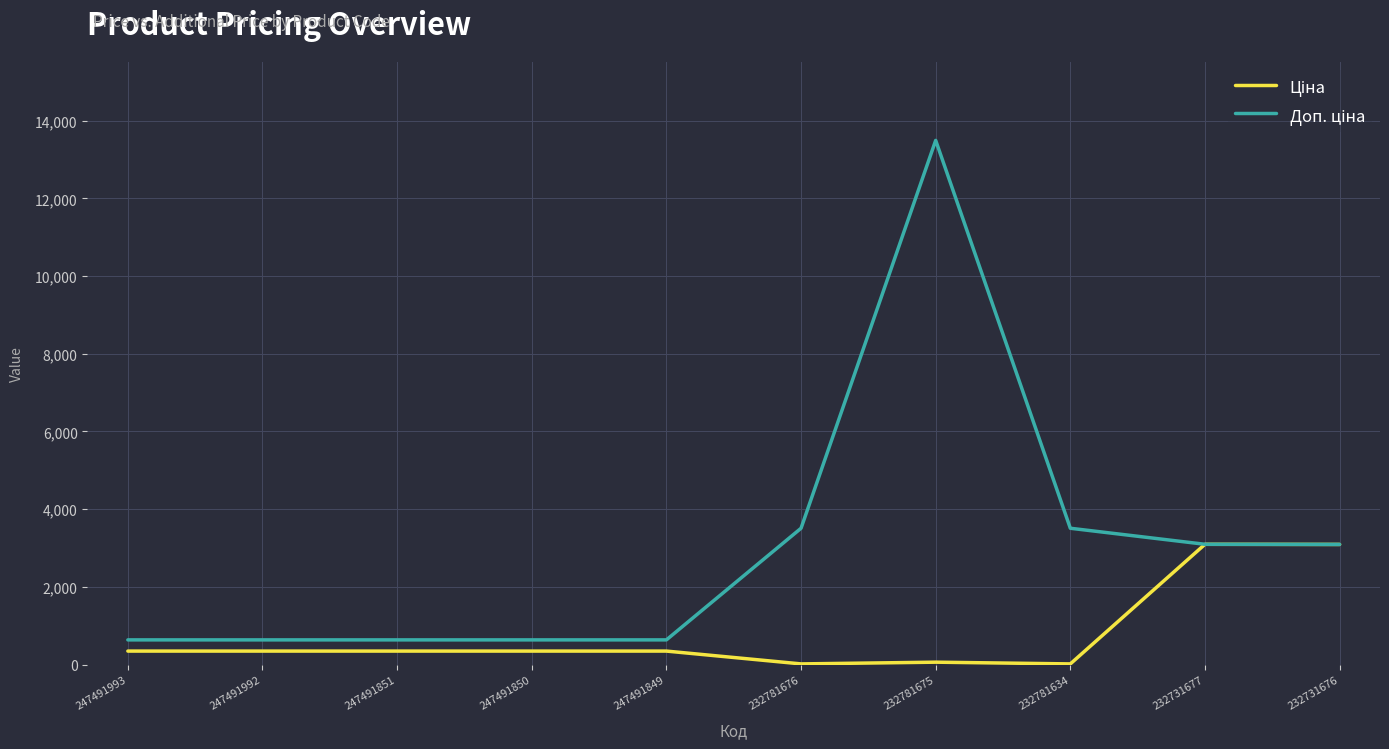

What is the total value across all series at 232731677?

6189.7